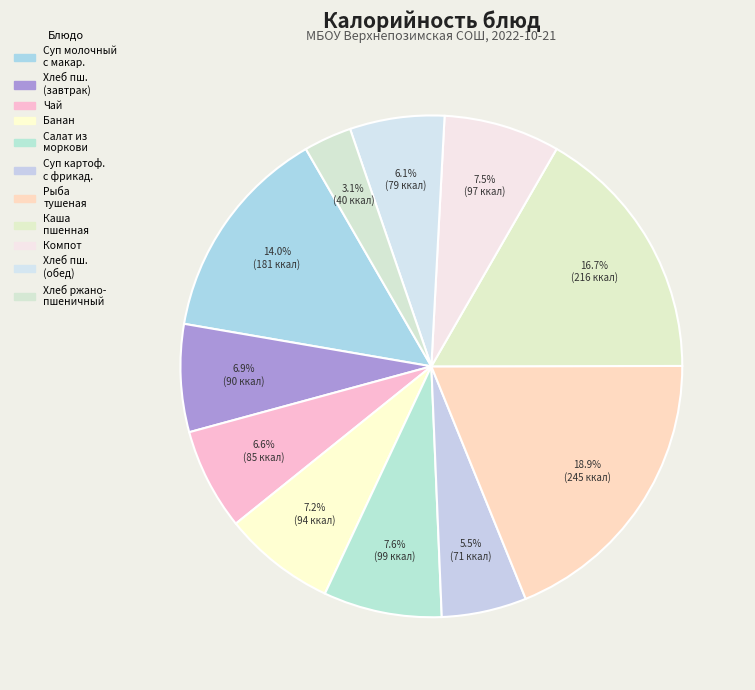

What is the smallest slice in the pie chart?

хлеб ржано-пшеничный